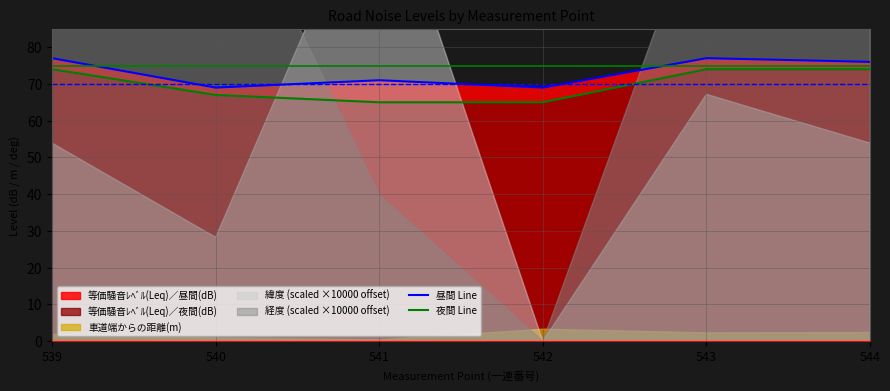

True or false: 昼間 Line has more than 0 interior local peaks.

True